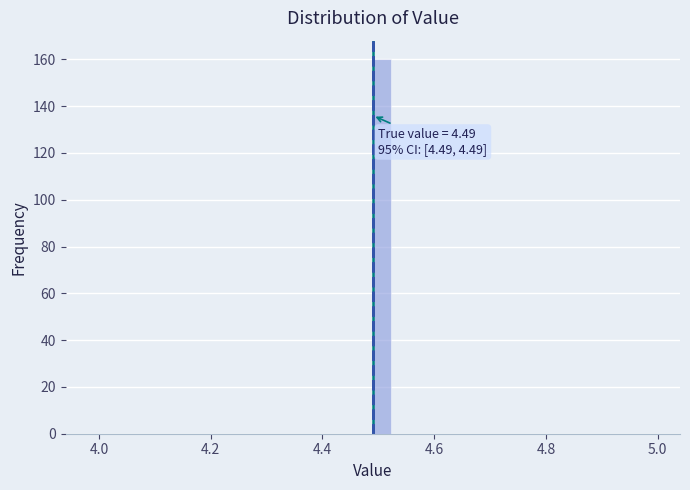

Read against the x-axis, roughly where is the centre of the tallest bar?

4.50